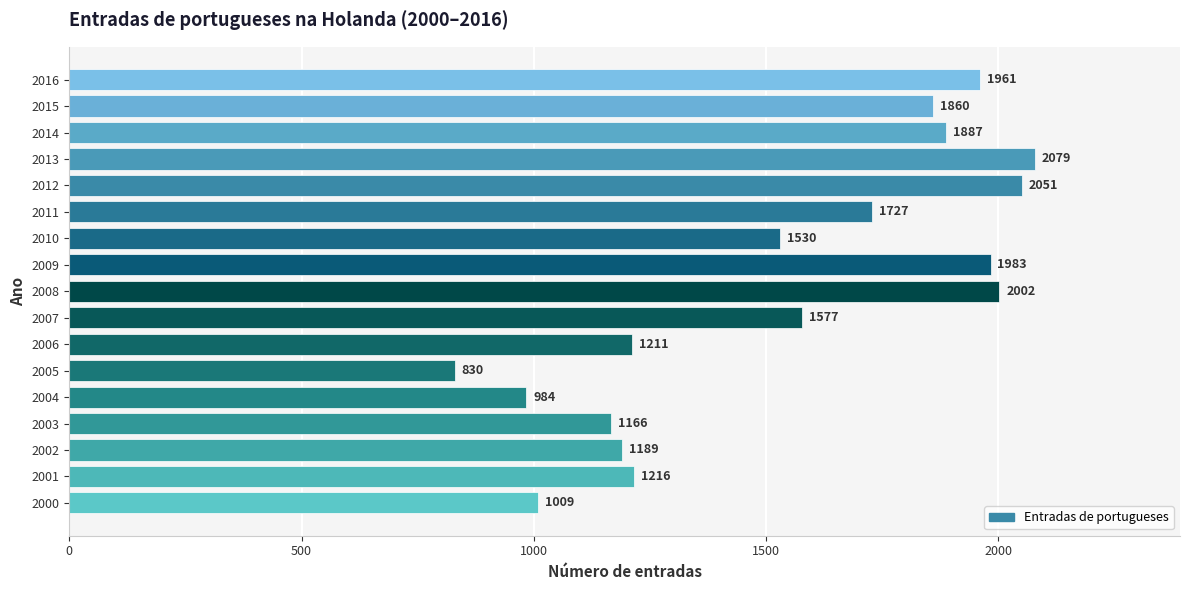

Reading bottom to top, extract all data points from this chart.

1009	1216	1189	1166	984	830	1211	1577	2002	1983	1530	1727	2051	2079	1887	1860	1961